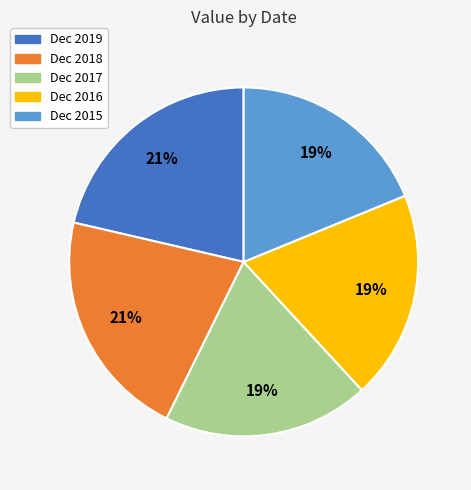

Is there a majority slice in this chart?

No